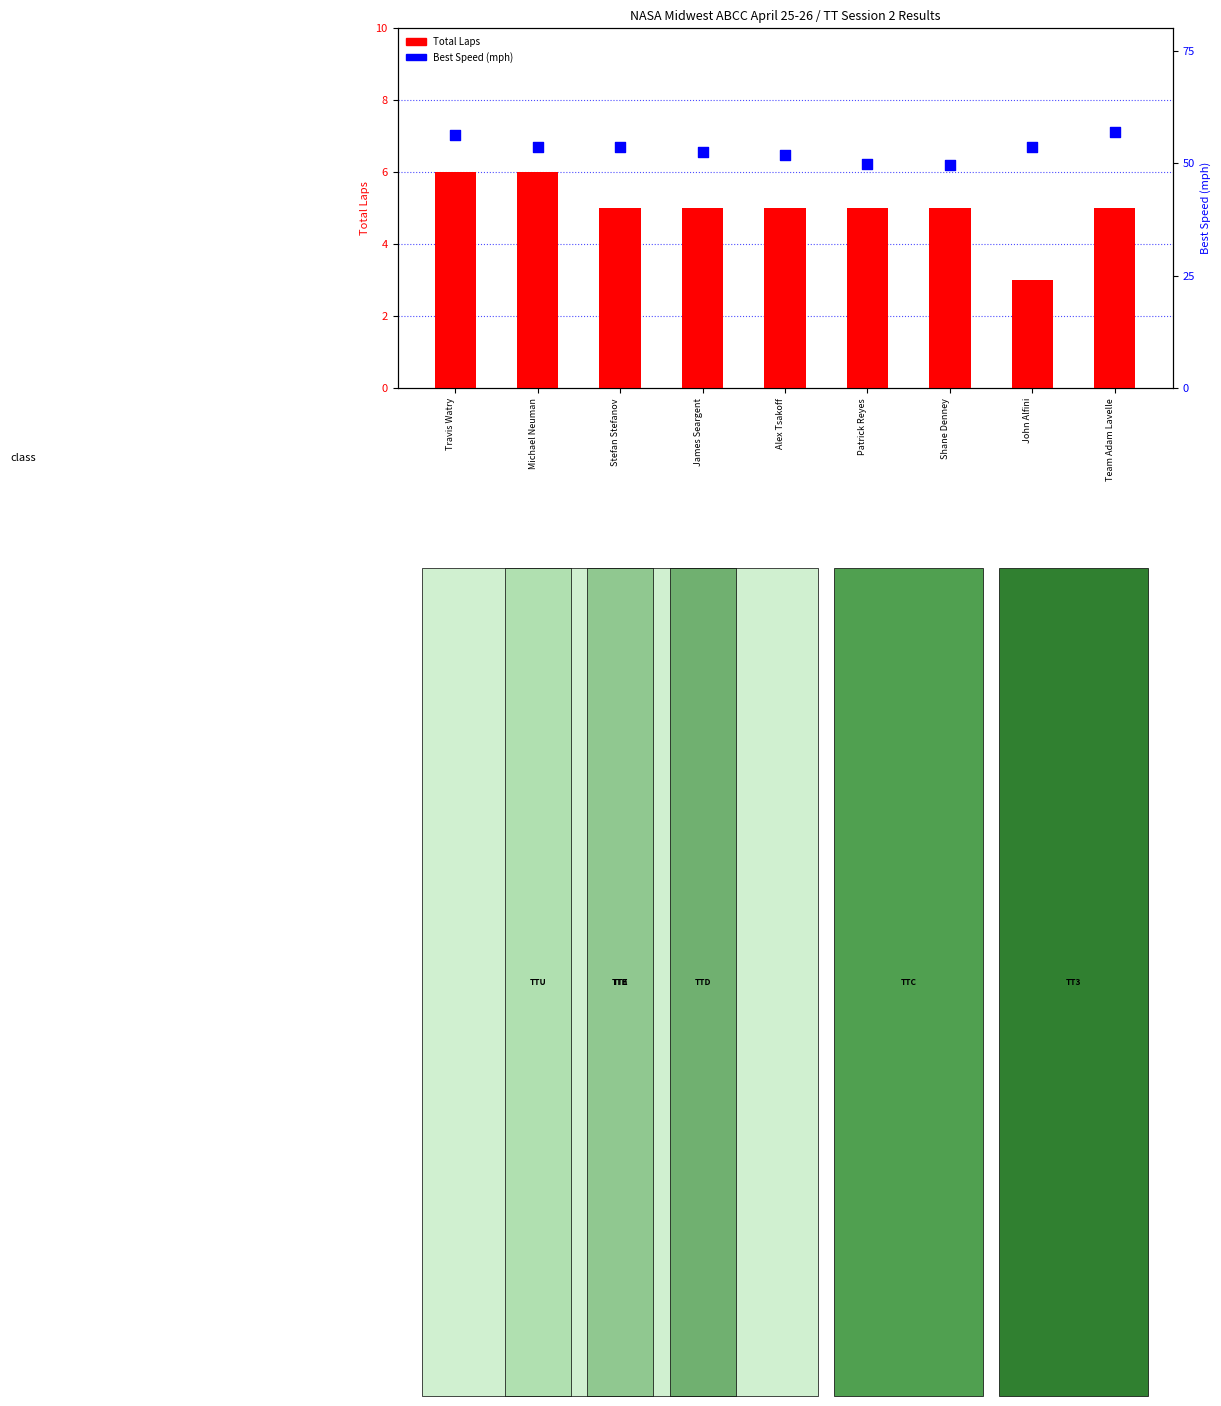

At how many categories does at least one series exceed 10?

9